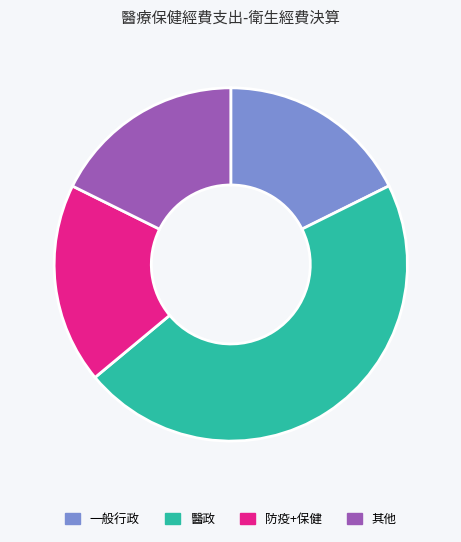

Approximately how many times larger is the value at 防疫+保健 compared to 醫政?

0.4